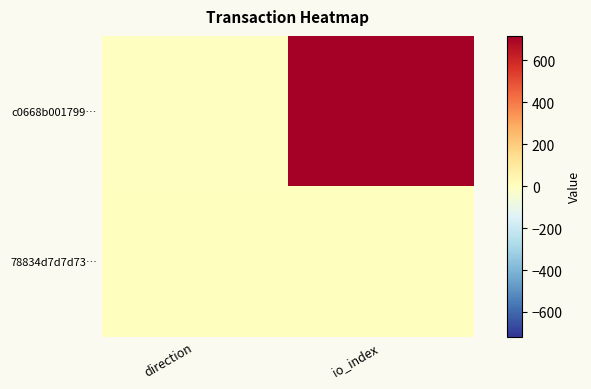

At how many categories does at least one series exceed 387?

1